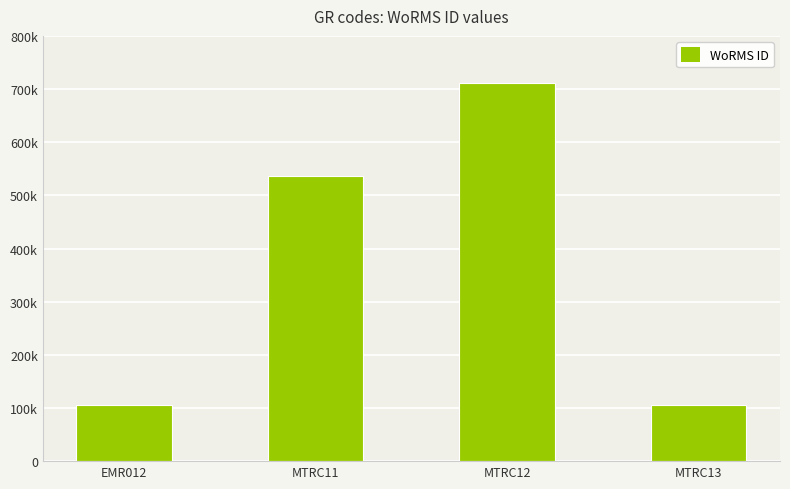

What is the average value?

364995